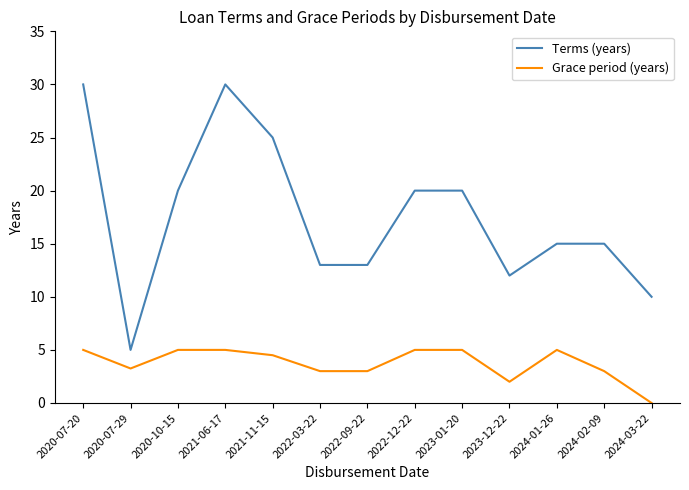

At 2021-06-17, list the series in order from largest to smallest.

Terms (years), Grace period (years)